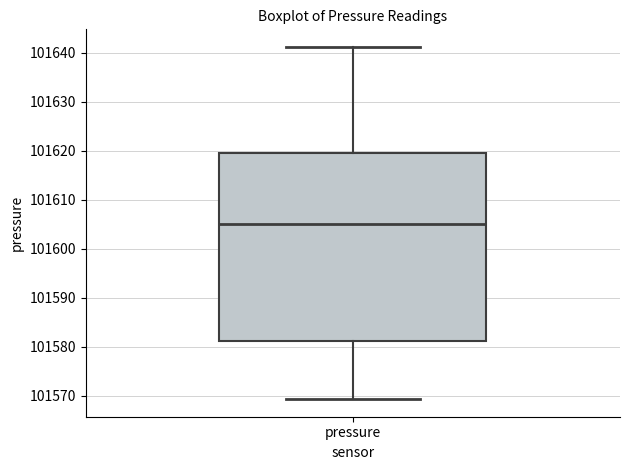

Transcribe this box plot: give where the median line is, the range the box spans, and where the two whiskers end, as read against the y-axis. The values are not printed on the chart, so give them approximately, as read against the axis.

median 101605, box 101581 to 101620, whiskers 101569 to 101641